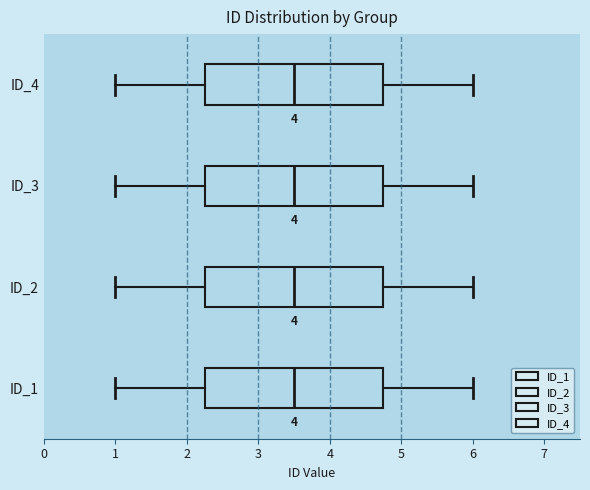

Where does the right whisker of the box for ID_1 end on the x-axis? The values are not printed on the chart, so give them approximately, as read against the axis.

6.0